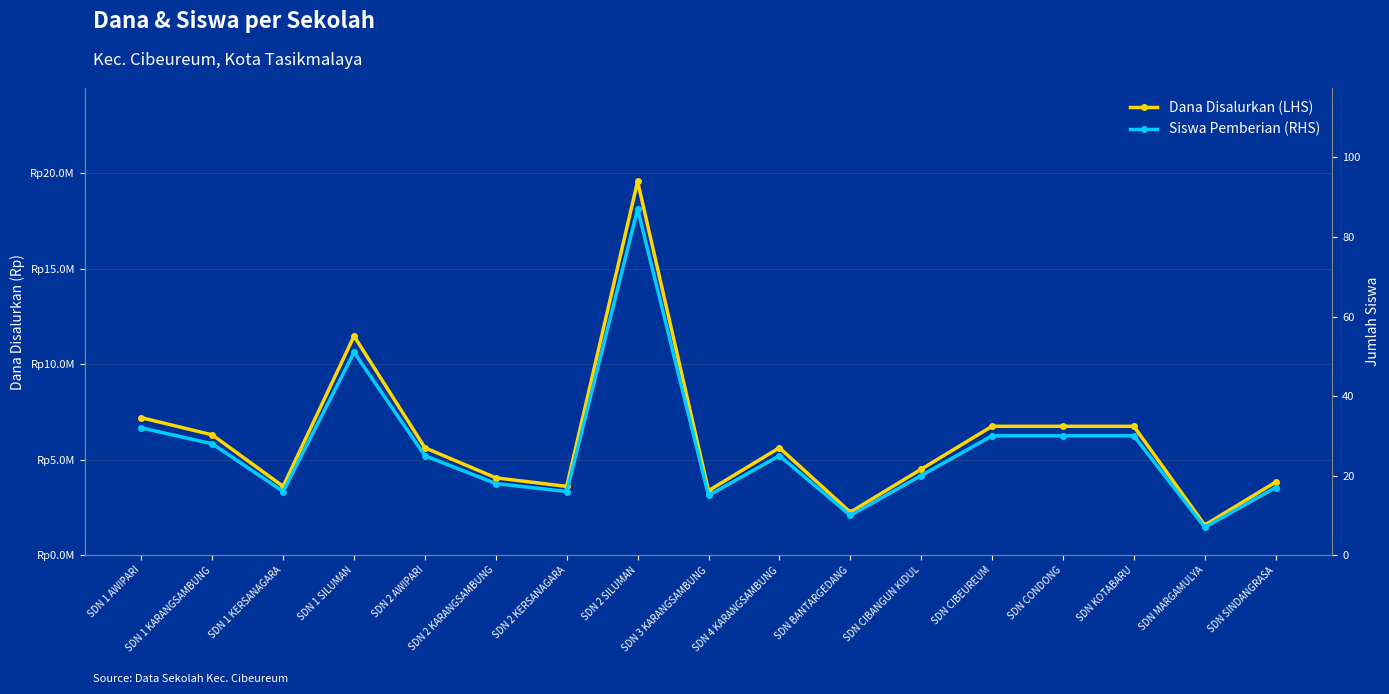

What is the spread (max minus min) of values at SDN MARGAMULYA?

1574993